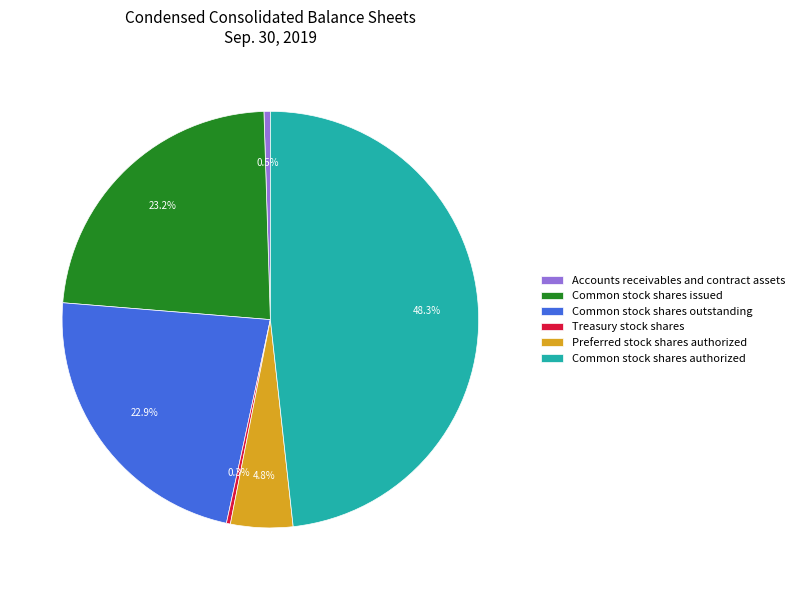

How many slices are in this pie chart?

6